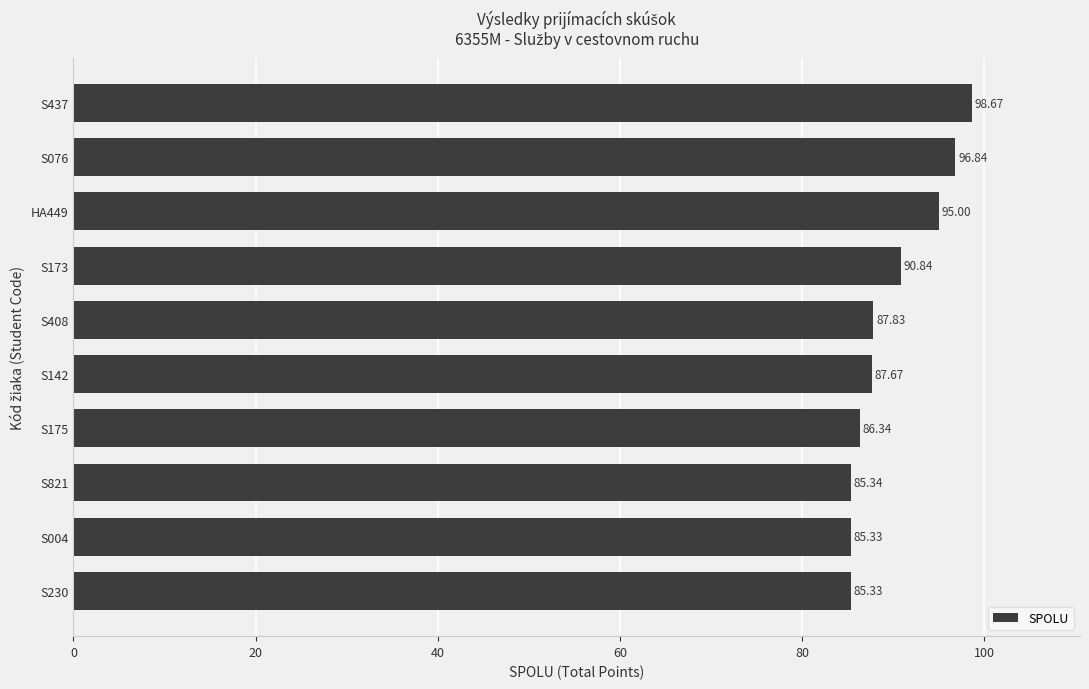

What is the change in value from S142 to S821?

-2.3